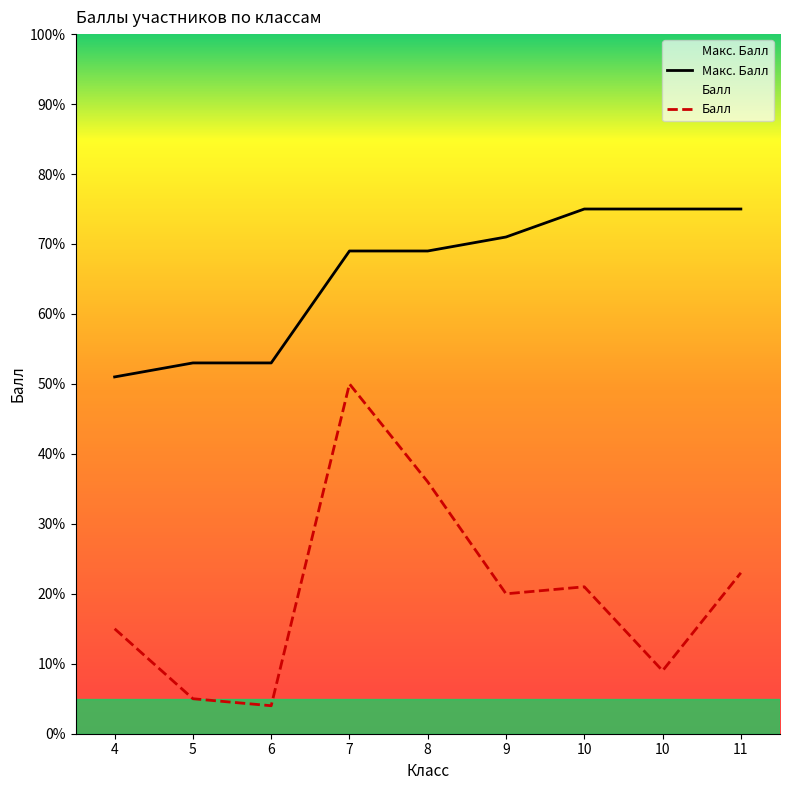

Between 9 and 10, which series saw the biggest shift?

Макс. Балл